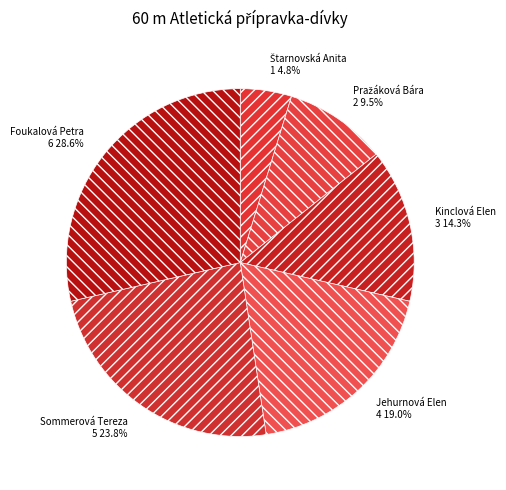

What percentage is NOT represented by Sommerová Tereza?

76.2%